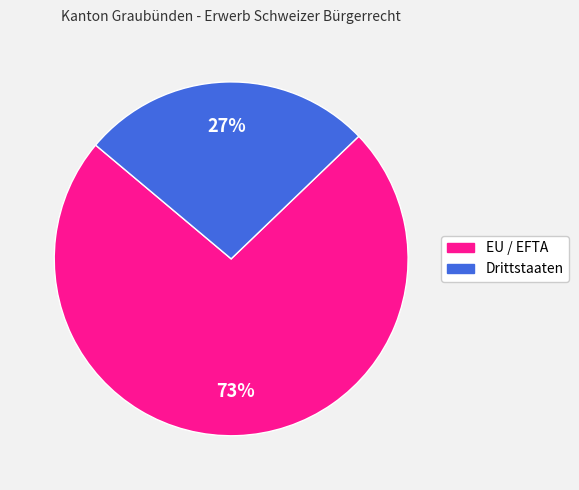

To the nearest percent, what is the combined percentage of EU / EFTA and Drittstaaten?

100%